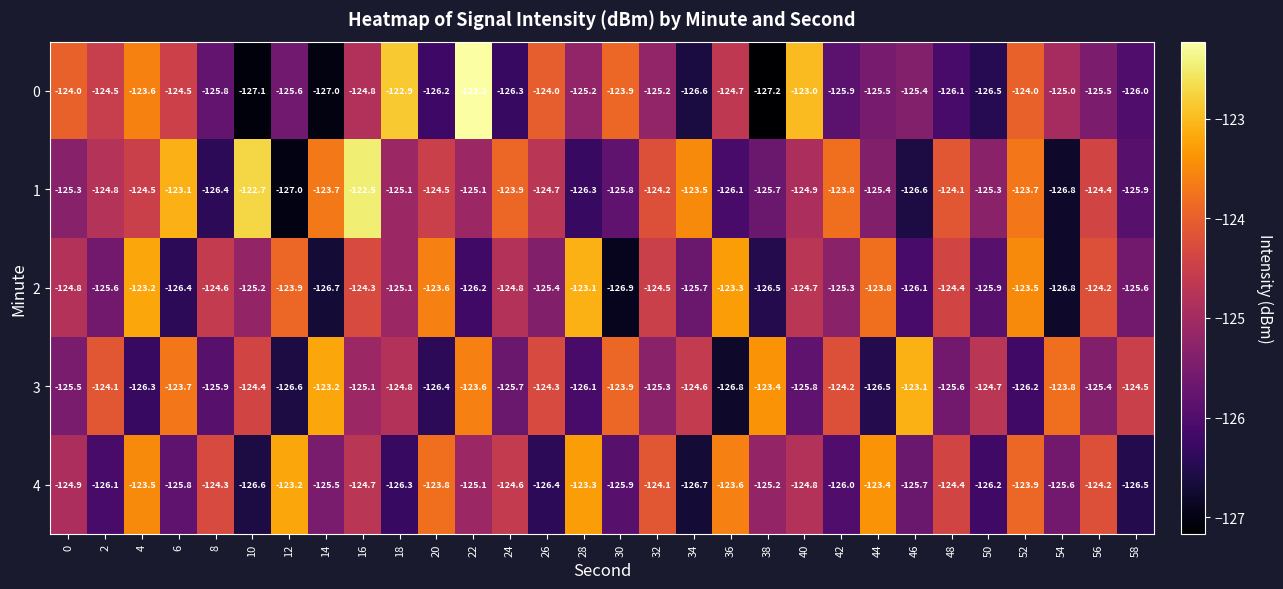

What is the difference between the 4 values at 26 and 38?

1.2